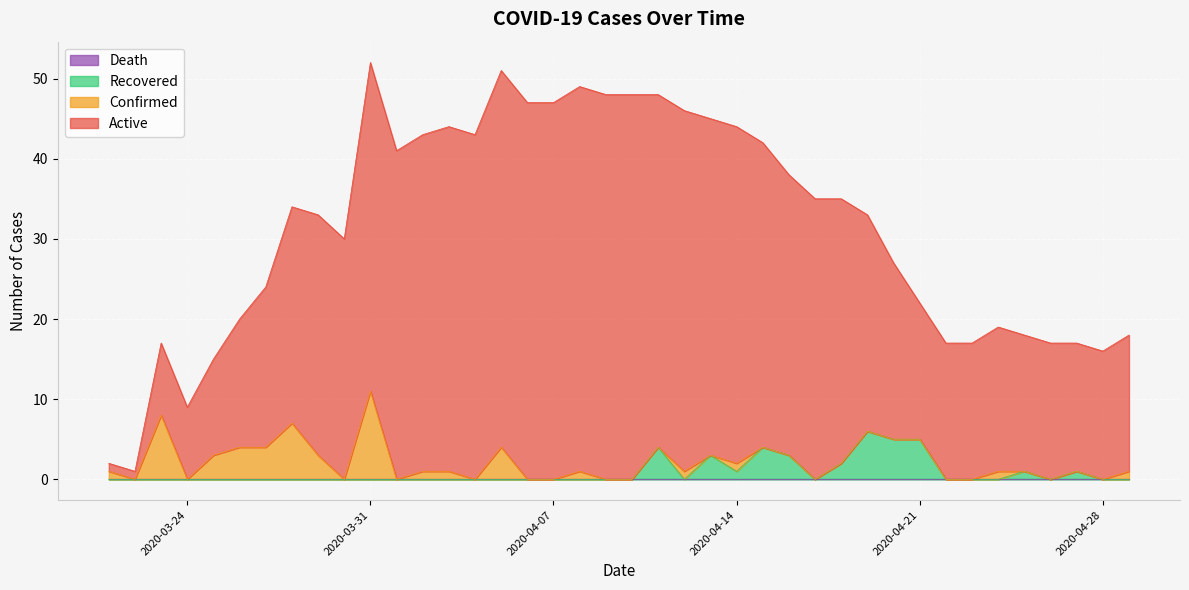

What is the difference between the highest and lowest values at 2020-04-03?

44